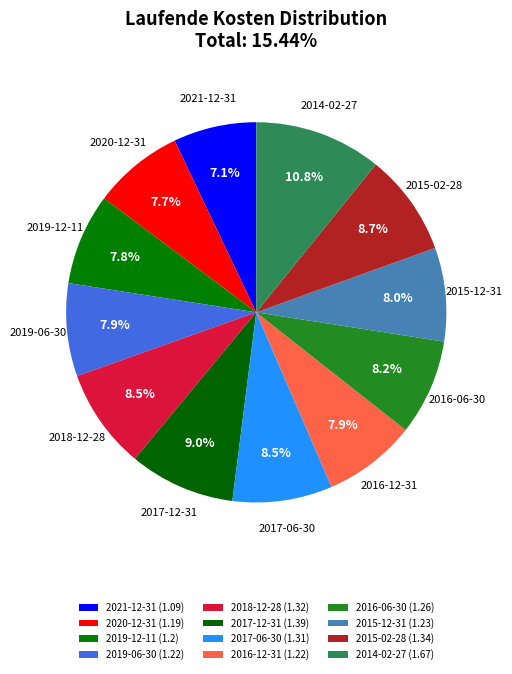

To the nearest percent, what is the combined percentage of 2019-12-11 and 2017-12-31?

17%